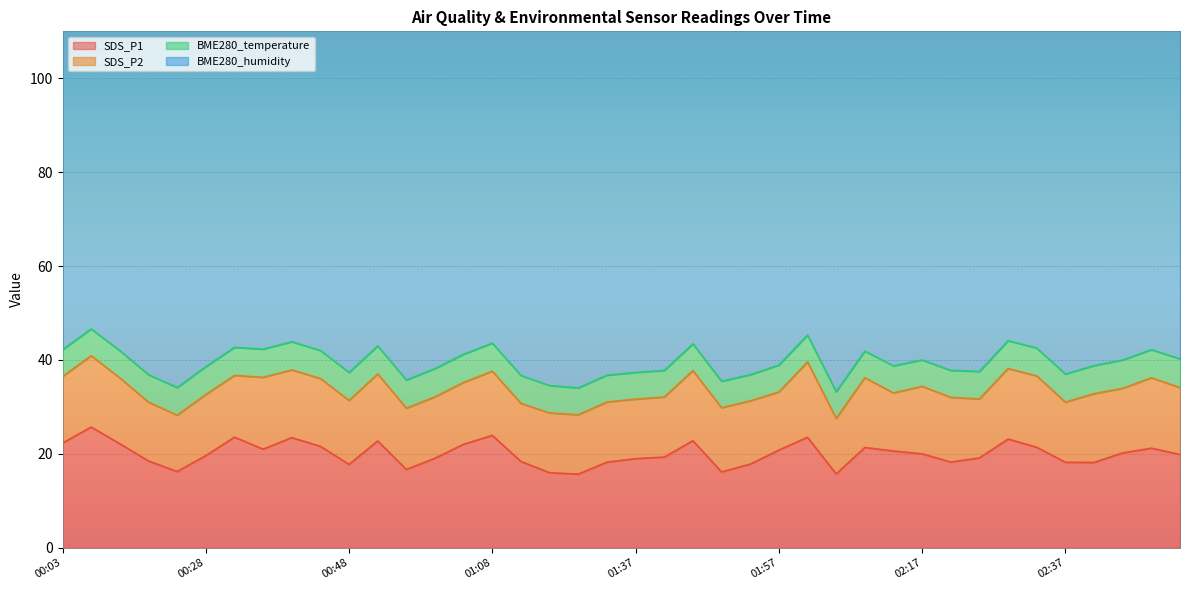

Reading left to right, transcribe all the data shown in this chart.

SDS_P1: 00:03=22.3	00:07=25.7	00:12=22.1	00:20=18.5	00:24=16.2	00:28=19.6	00:32=23.6	00:36=21.0	00:40=23.4	00:44=21.6	00:48=17.8	00:52=22.8	00:56=16.7	01:00=19.1	01:04=22.1	01:08=23.9	01:12=18.4	01:16=16.0	01:29=15.7	01:33=18.2	01:37=19.0	01:41=19.3	01:45=22.8	01:49=16.1	01:53=17.8	01:57=20.8	02:01=23.5	02:05=15.7	02:09=21.4	02:13=20.6	02:17=20.0	02:21=18.2	02:25=19.1	02:29=23.1	02:33=21.4	02:37=18.2	02:42=18.2	02:50=20.2	02:54=21.2	02:58=19.9
SDS_P2: 00:03=14.2	00:07=15.2	00:12=14.0	00:20=12.5	00:24=12.0	00:28=13.0	00:32=13.2	00:36=15.3	00:40=14.4	00:44=14.4	00:48=13.6	00:52=14.3	00:56=13.1	01:00=13.1	01:04=13.2	01:08=13.7	01:12=12.4	01:16=12.7	01:29=12.7	01:33=12.8	01:37=12.7	01:41=12.8	01:45=14.9	01:49=13.7	01:53=13.5	01:57=12.4	02:01=16.1	02:05=11.8	02:09=14.9	02:13=12.4	02:17=14.4	02:21=13.8	02:25=12.6	02:29=15.0	02:33=15.2	02:37=12.8	02:42=14.7	02:50=13.8	02:54=15.0	02:58=14.2
BME280_temperature: 00:03=5.7	00:07=5.7	00:12=5.8	00:20=5.8	00:24=5.9	00:28=6.0	00:32=6.0	00:36=6.0	00:40=6.0	00:44=6.0	00:48=6.0	00:52=6.0	00:56=6.0	01:00=6.0	01:04=6.0	01:08=6.0	01:12=5.9	01:16=5.8	01:29=5.7	01:33=5.7	01:37=5.7	01:41=5.7	01:45=5.7	01:49=5.6	01:53=5.6	01:57=5.7	02:01=5.7	02:05=5.7	02:09=5.7	02:13=5.8	02:17=5.6	02:21=5.8	02:25=5.8	02:29=5.9	02:33=5.9	02:37=6.0	02:42=6.0	02:50=6.0	02:54=6.0	02:58=6.1
BME280_humidity: 00:03=83.5	00:07=83.4	00:12=82.9	00:20=82.3	00:24=82.0	00:28=81.4	00:32=80.9	00:36=80.5	00:40=80.6	00:44=80.3	00:48=80.3	00:52=80.5	00:56=80.7	01:00=81.0	01:04=81.7	01:08=83.2	01:12=83.6	01:16=84.1	01:29=85.4	01:33=85.6	01:37=85.9	01:41=86.2	01:45=86.5	01:49=86.8	01:53=87.4	01:57=87.6	02:01=87.6	02:05=87.9	02:09=88.1	02:13=88.4	02:17=88.3	02:21=88.0	02:25=87.5	02:29=87.1	02:33=86.9	02:37=86.8	02:42=86.9	02:50=86.6	02:54=86.7	02:58=87.0